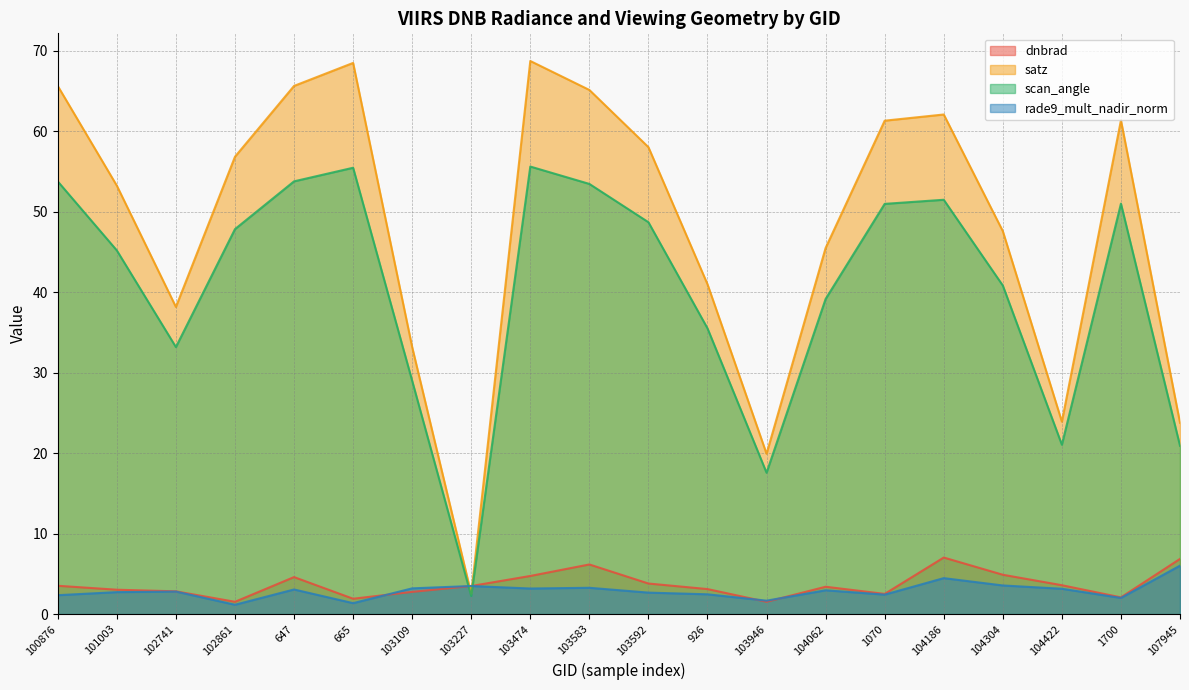

What is the maximum value for scan_angle?

55.6